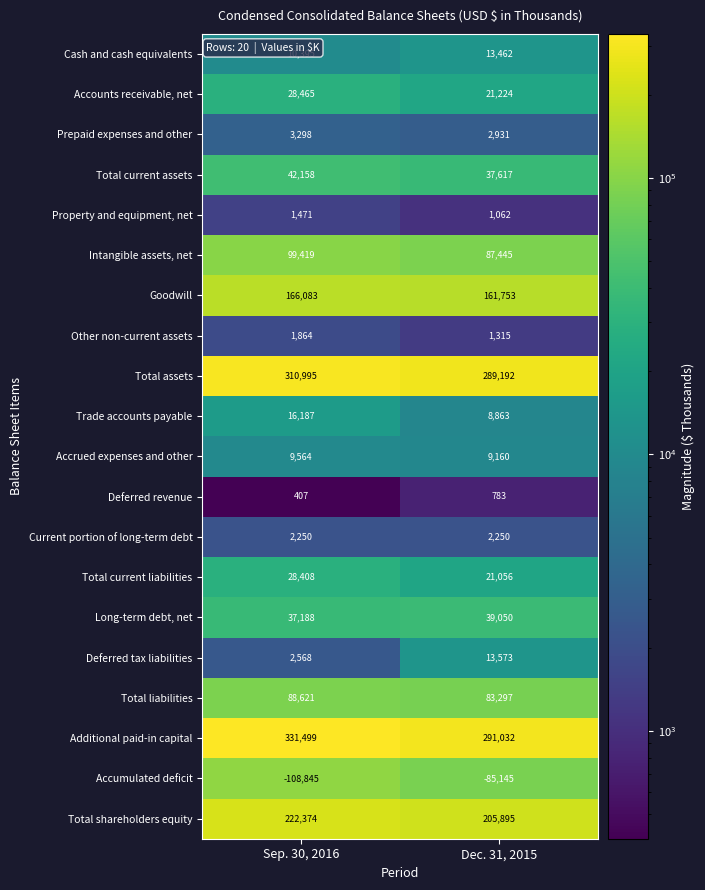

The value of Total shareholders equity at Sep. 30, 2016 is 222374. True or false?

True